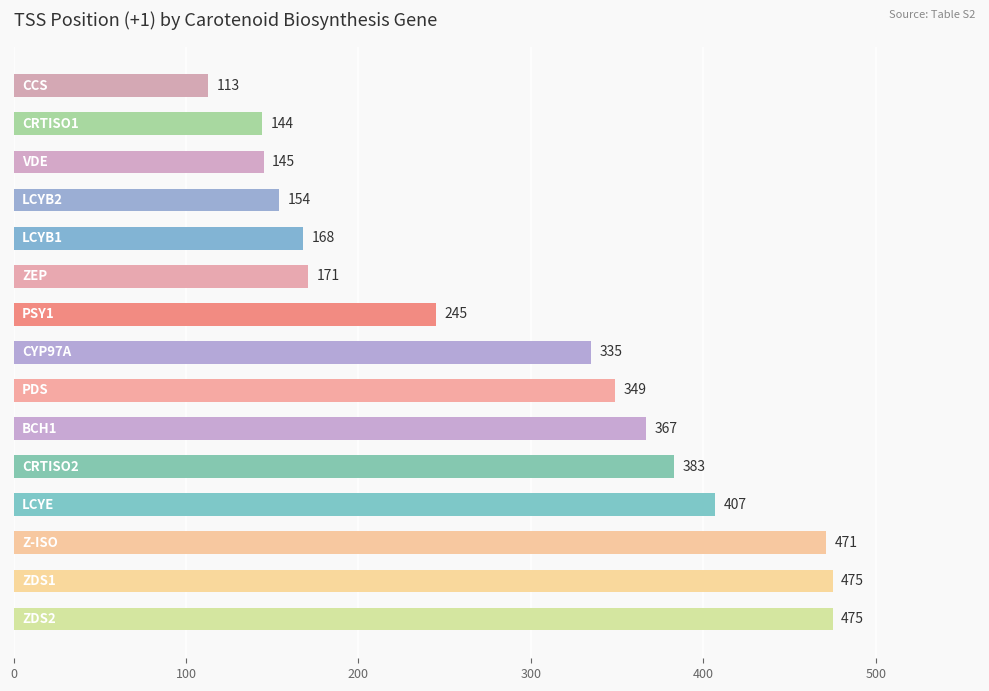

What is the minimum value shown in the chart?

113